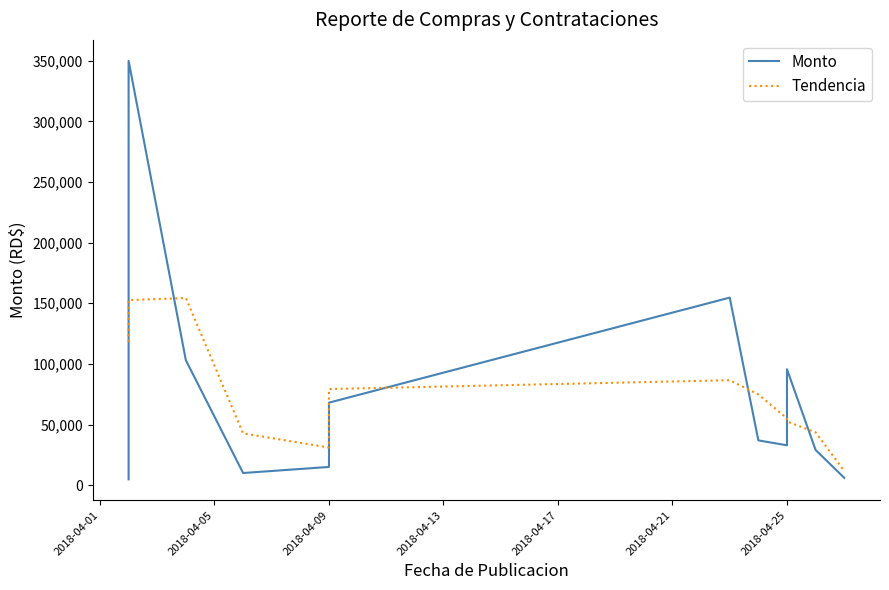

Which series ends up on top after the final intersection of Monto and Tendencia?

Tendencia